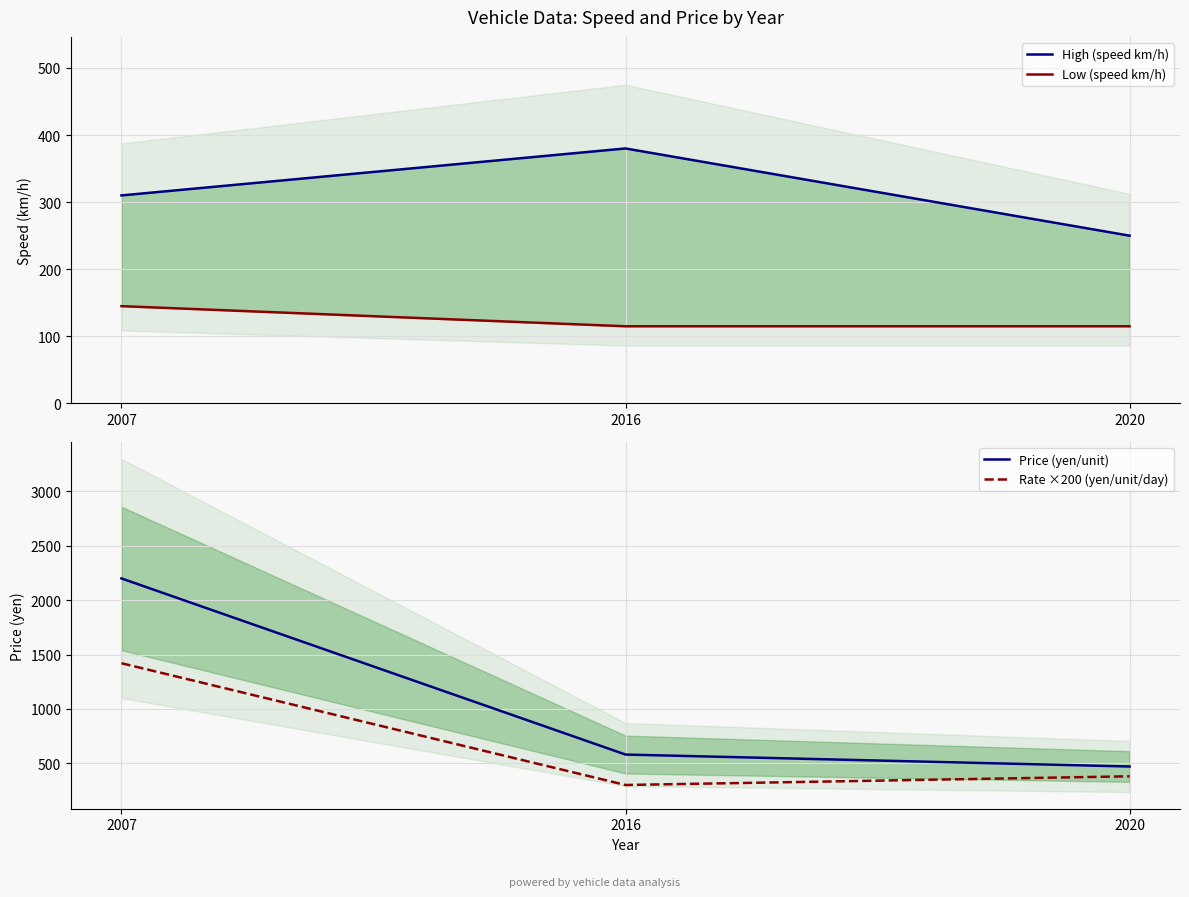

Where is Price (yen/unit) nearest to the value 1335?

2016